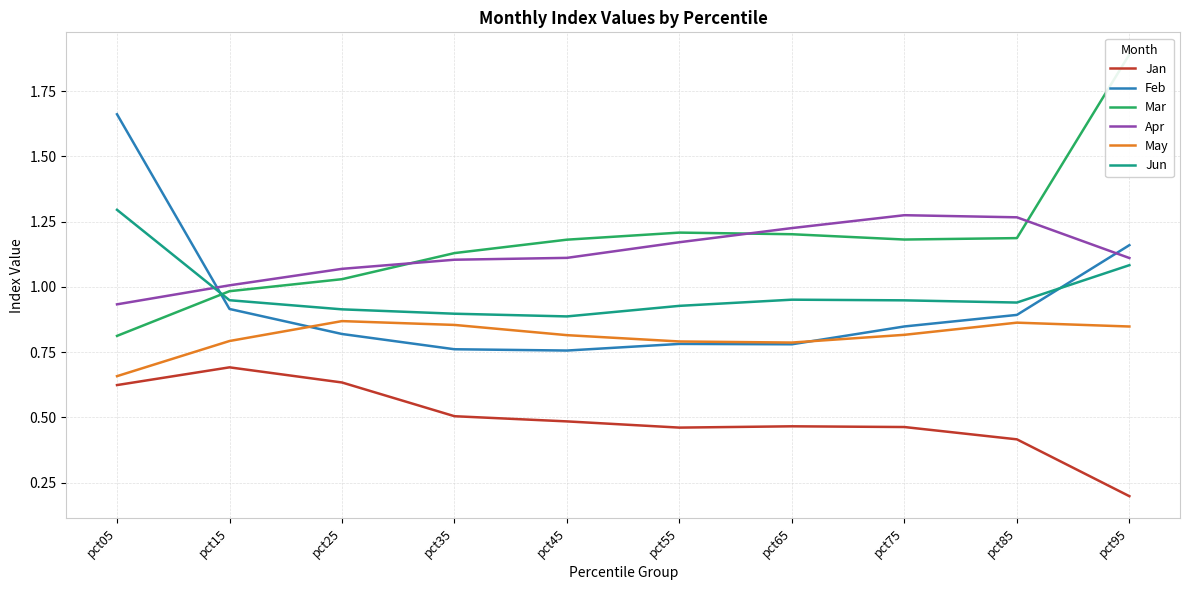

Which series has the largest range (max minus min)?

Mar